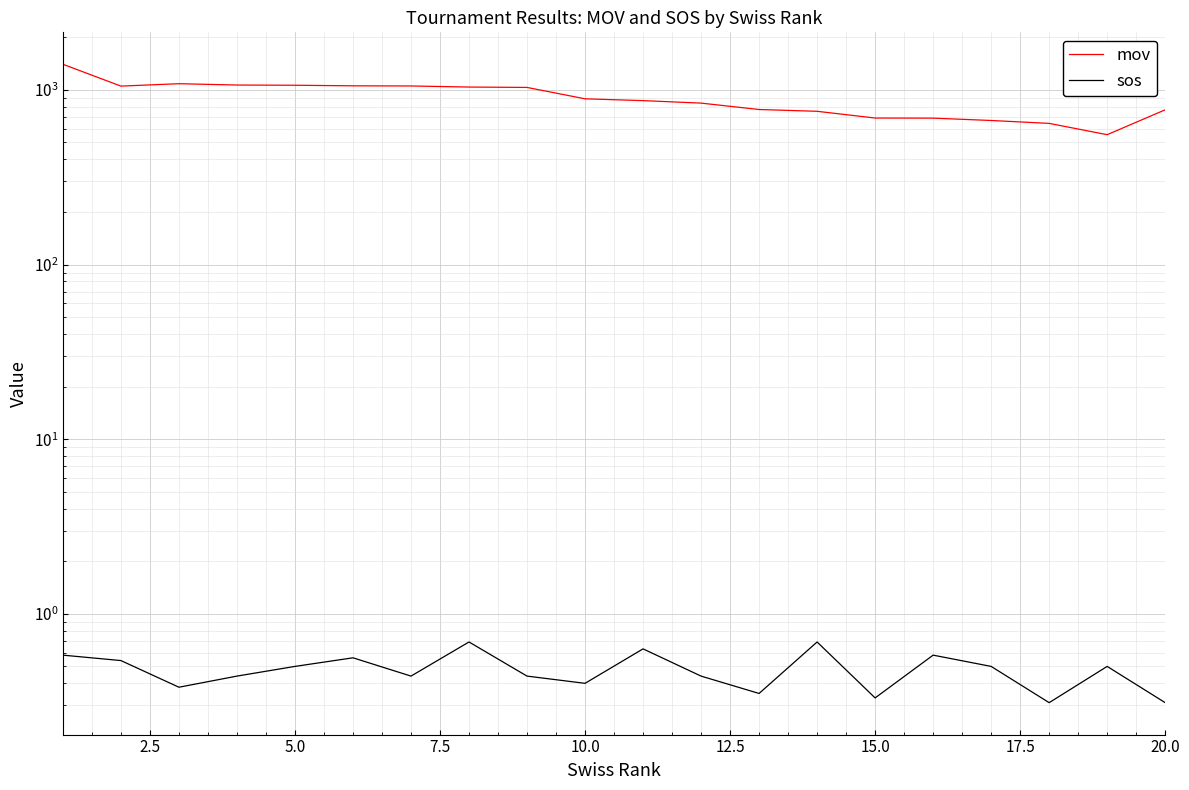

What is the sum of all sos values?

9.6